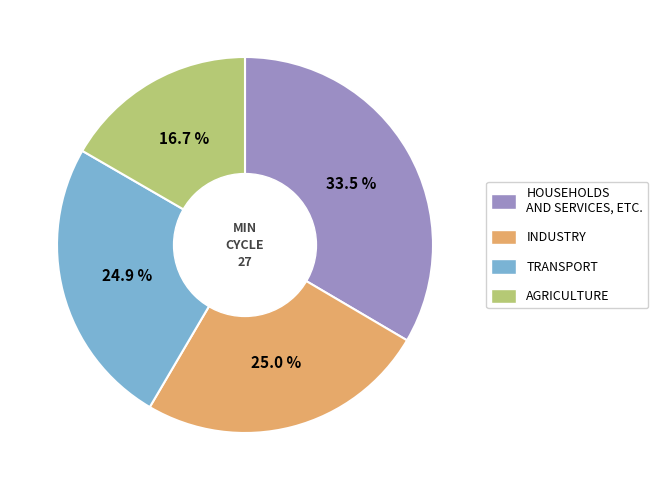

How many segments does this pie chart have?

4